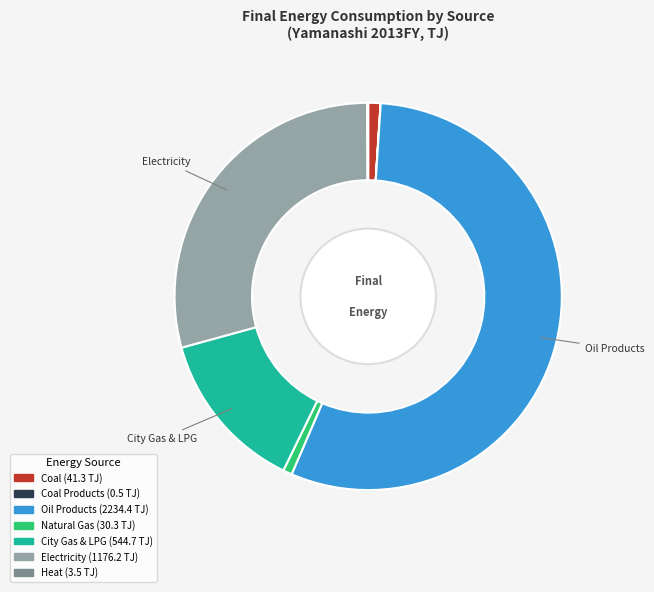

Is there any slice that represents more than half of the pie?

Yes